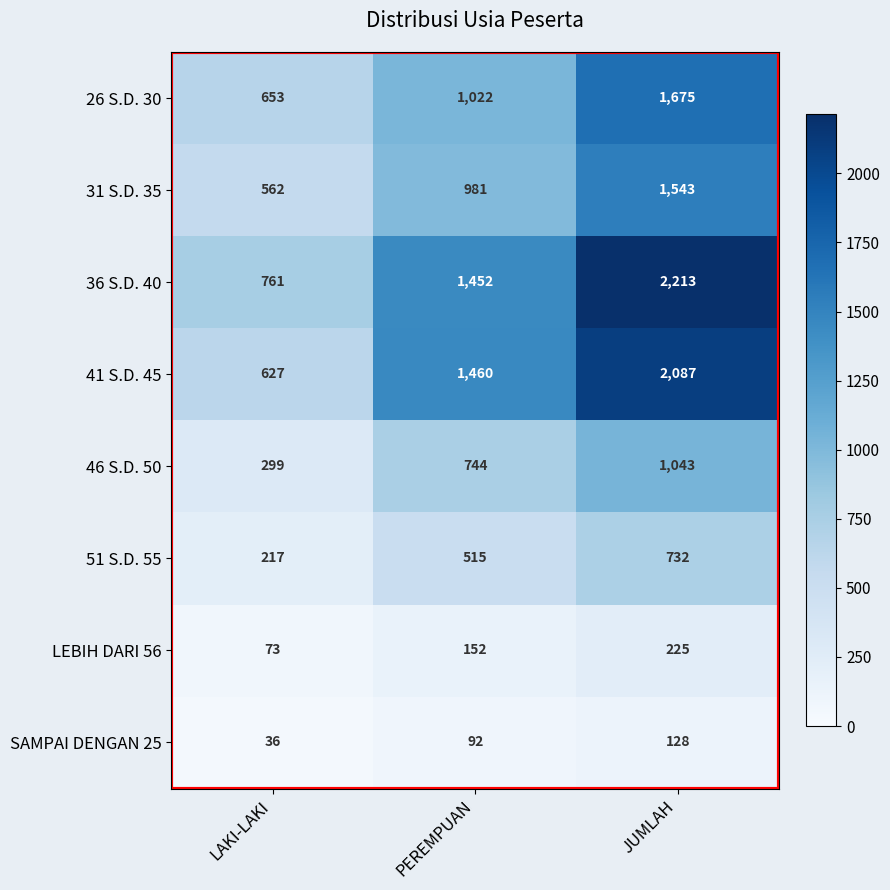

What is the maximum value shown in the chart?

2213